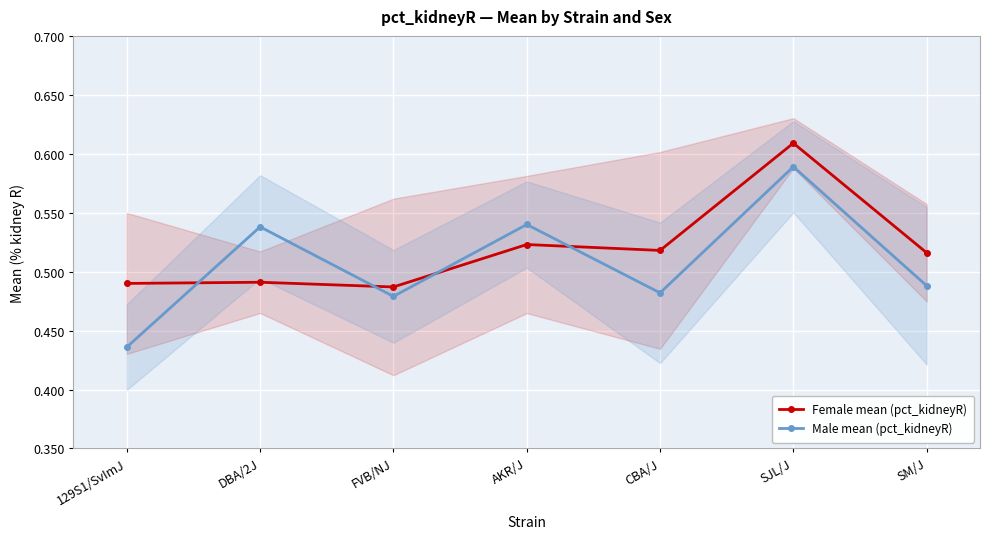

Reading left to right, what are all the values shown in this chart?

Female mean (pct_kidneyR): 129S1/SvImJ=0.5	DBA/2J=0.5	FVB/NJ=0.5	AKR/J=0.5	CBA/J=0.5	SJL/J=0.6	SM/J=0.5
Male mean (pct_kidneyR): 129S1/SvImJ=0.4	DBA/2J=0.5	FVB/NJ=0.5	AKR/J=0.5	CBA/J=0.5	SJL/J=0.6	SM/J=0.5